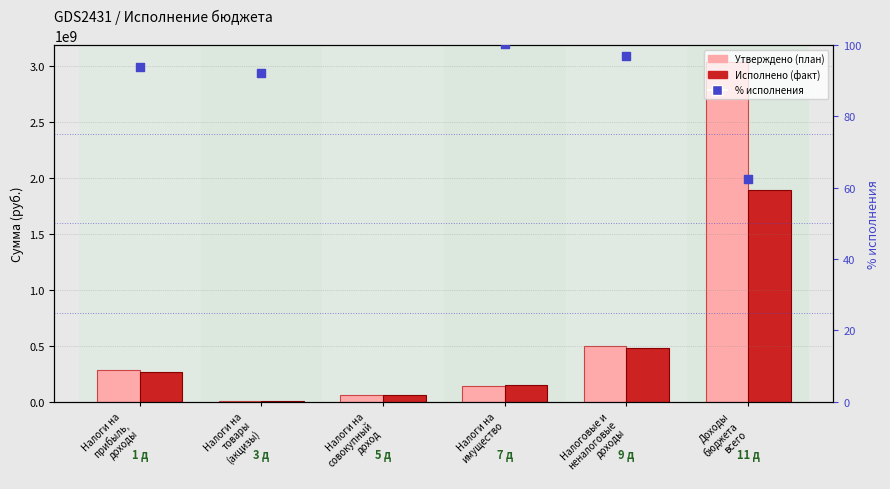

Which series has the widest spread of Y values?

Утверждено (план)